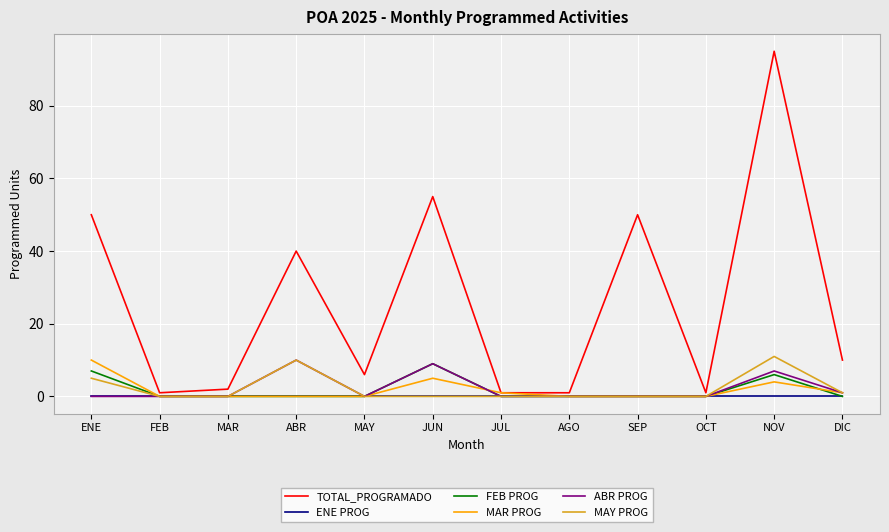

What position from the left is SEP?

9